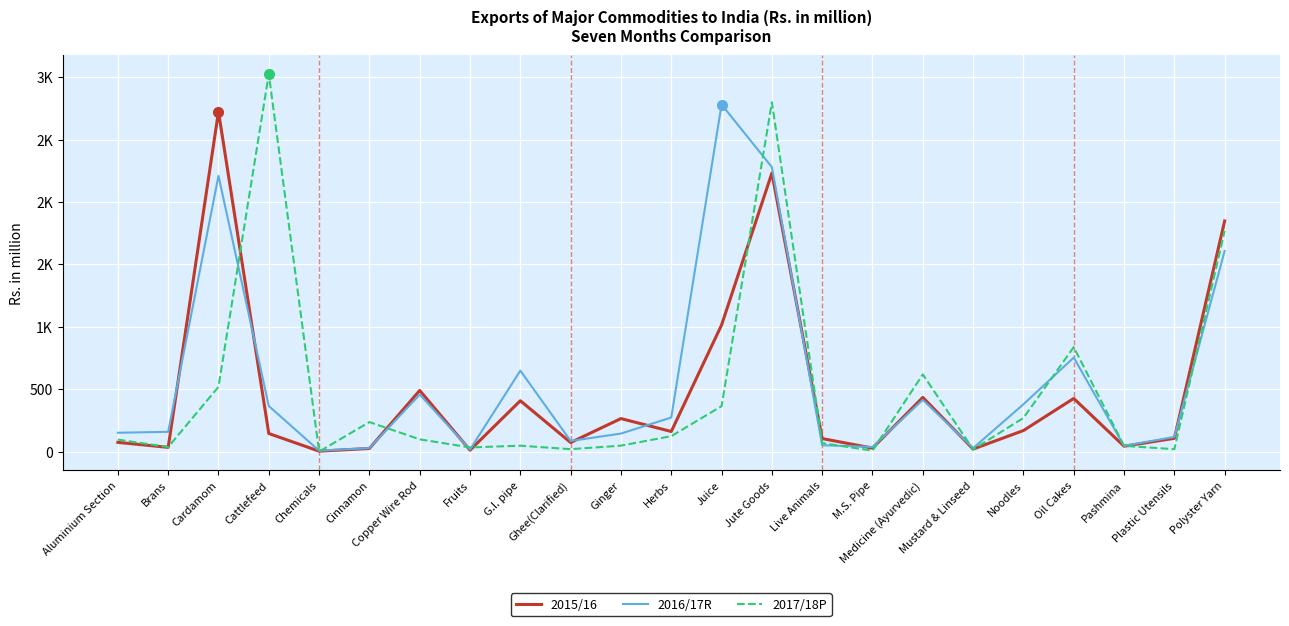

Does the chart have visible grid lines?

Yes